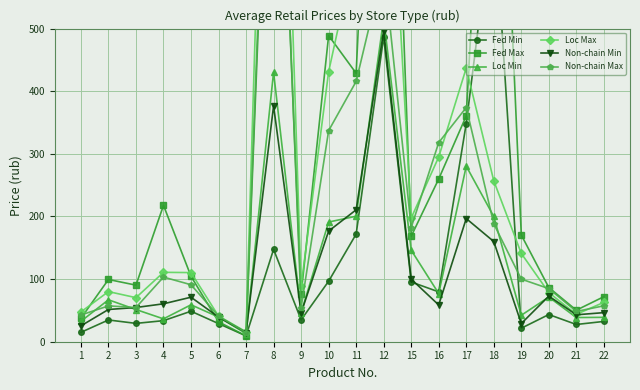

At which label is Non-chain Max closest to 590?

12